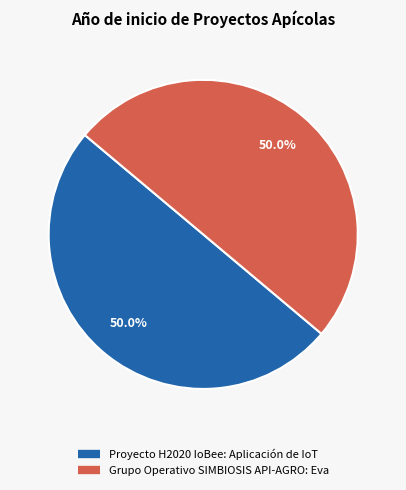

Count the number of slices in the pie.

2